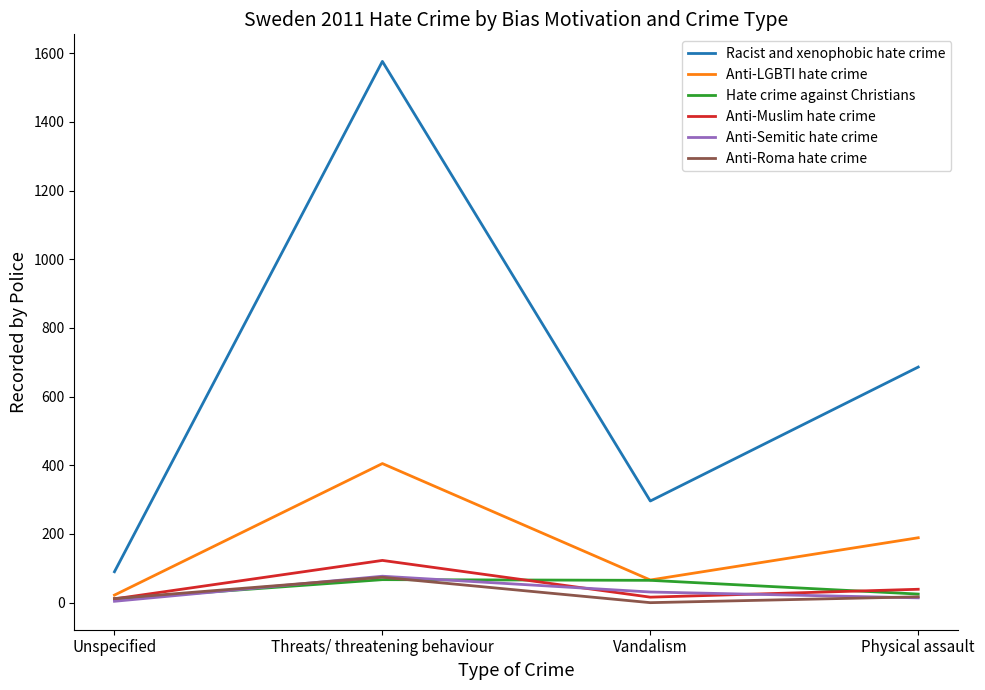

Where do Anti-Roma hate crime and Anti-Muslim hate crime first cross each other?

Unspecified and Threats/ threatening behaviour